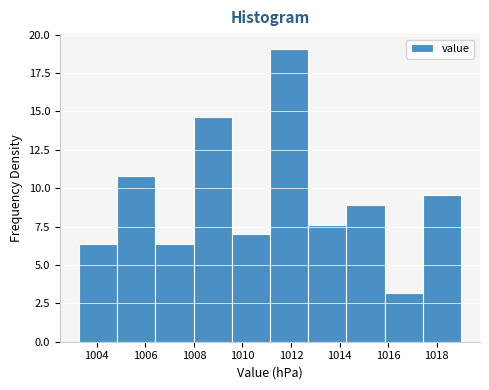

How tall is the bar that spans 1012.8 to 1014.2 on the x-axis? Neither the bar edges nor the heights are printed on the chart, so give them approximately, as read against the axes.

7.5